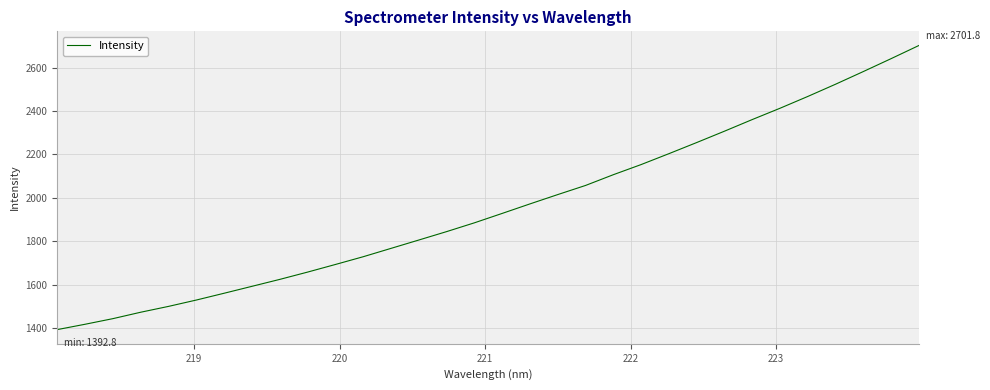

Reading right to left, transcribe all the data shown in this chart.

2701.8	2641.3	2581.9	2523.5	2467.2	2412.8	2360.7	2307.1	2254.8	2203.5	2153.3	2106.7	2057.1	2015.1	1972.1	1928.3	1884.9	1844.4	1805.7	1767.2	1728.7	1693.0	1657.9	1624.3	1592.3	1560.4	1529.1	1499.8	1472.9	1443.3	1417.5	1392.8